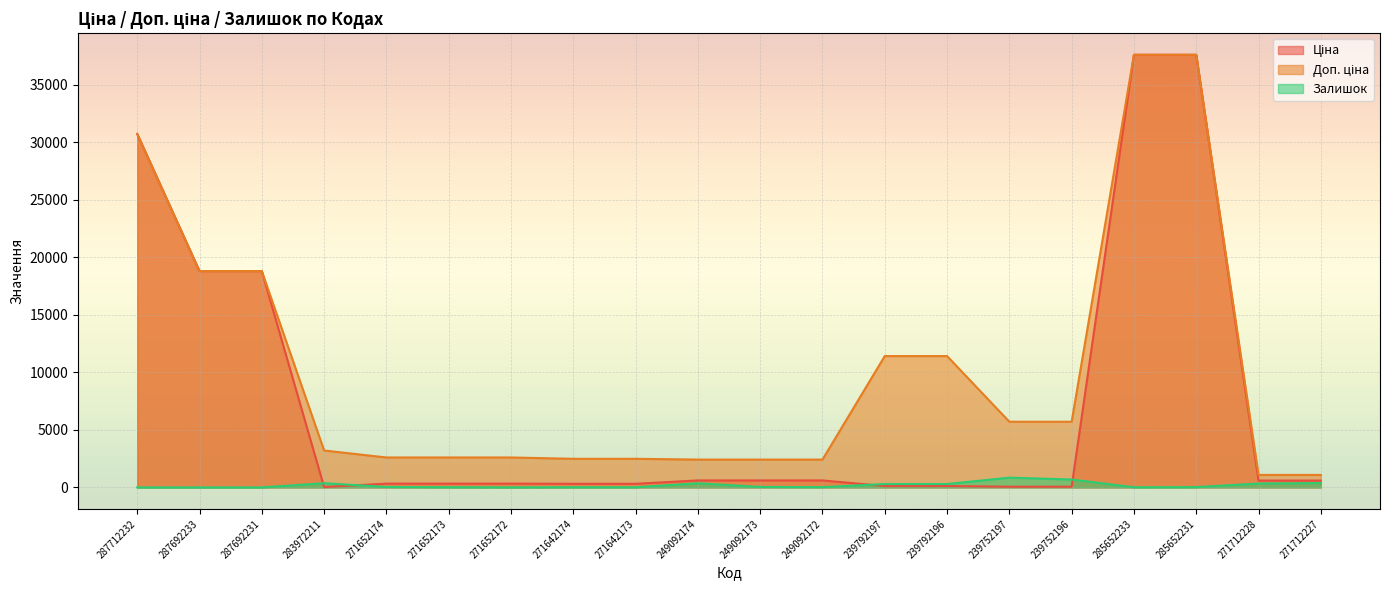

What is the total value across all series at 249092172?

3040.6